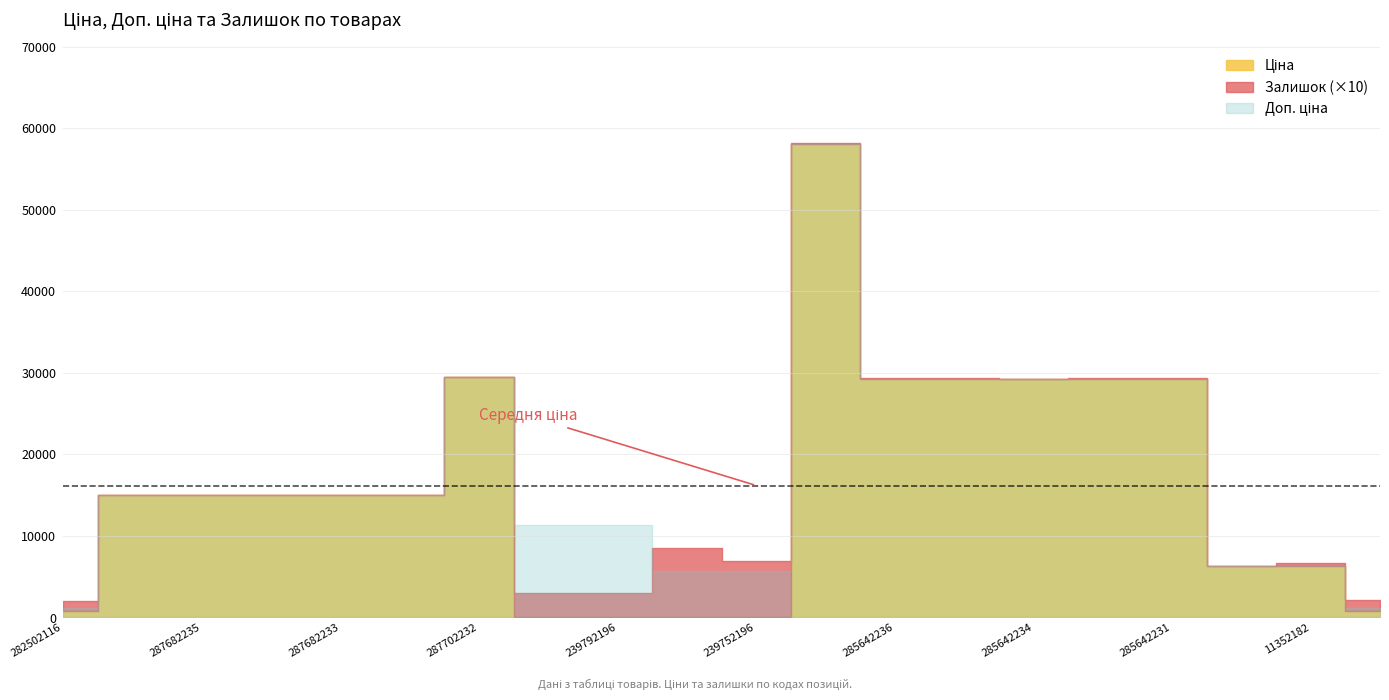

Rank the series by their maximum value, from highest to lowest.

Ціна, Доп. ціна, Залишок